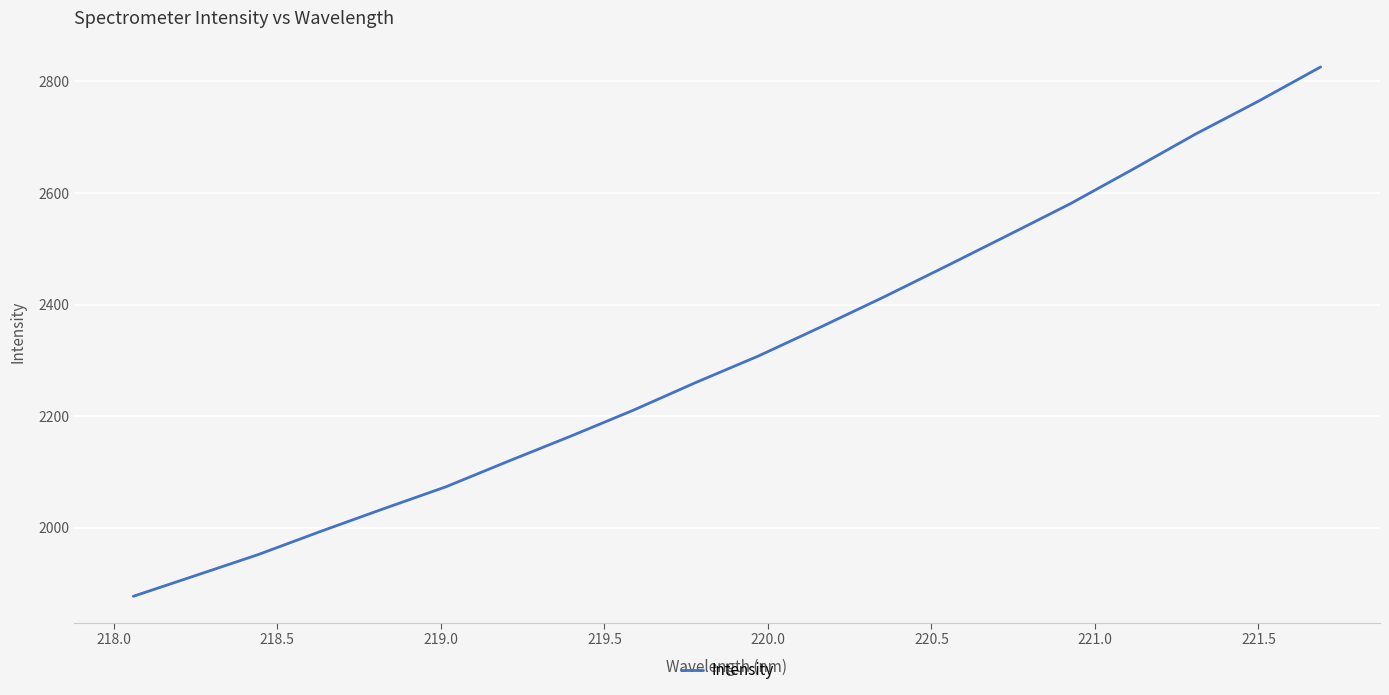

What is the difference between the maximum and minimum values?

949.4